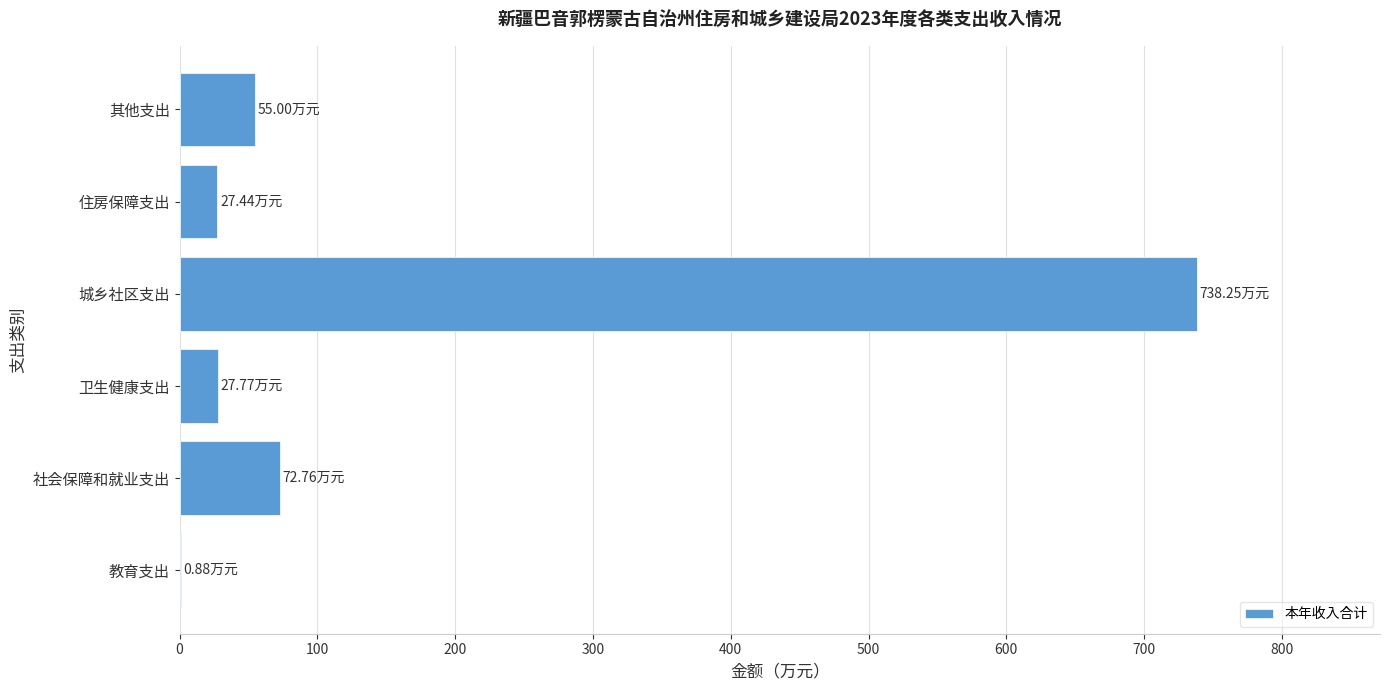

What is the change in value from 社会保障和就业支出 to 住房保障支出?

-45.3